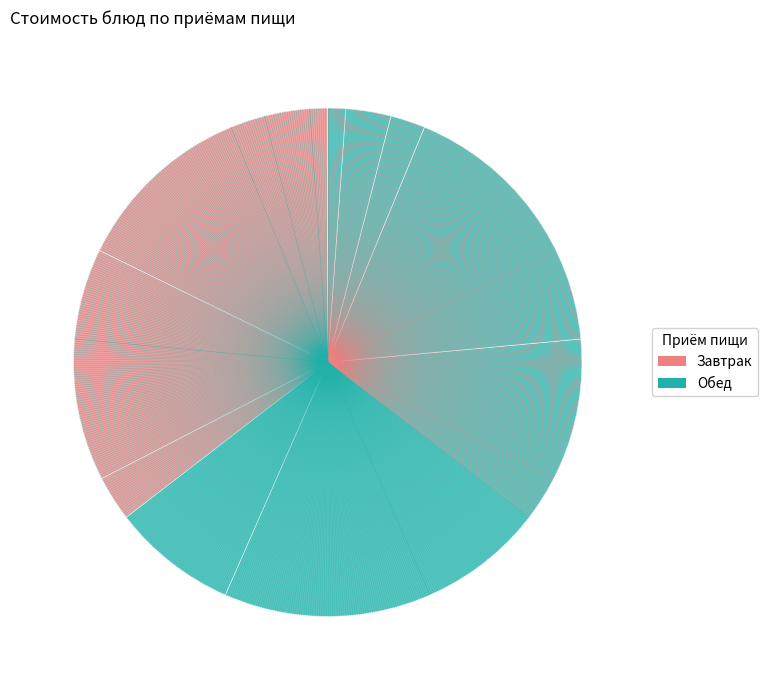

Count the number of slices in the pie.

9